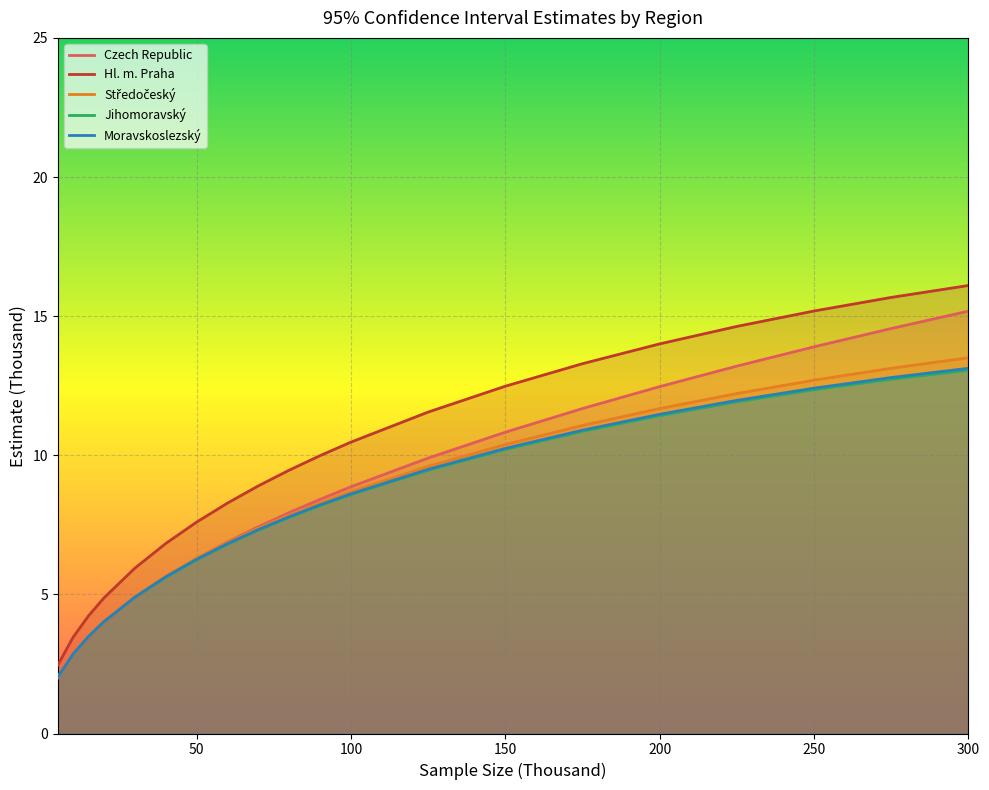

At how many categories does at least one series exceed 14?

5